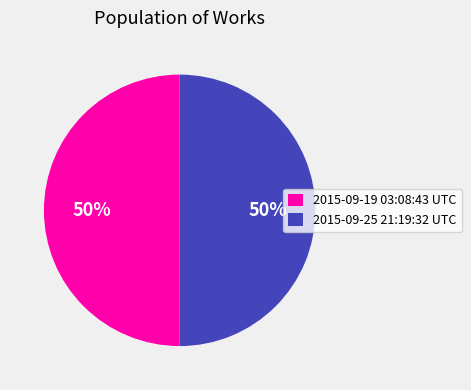

What is the ratio of the value at 2015-09-25 21:19:32 UTC to the value at 2015-09-19 03:08:43 UTC?

1.0